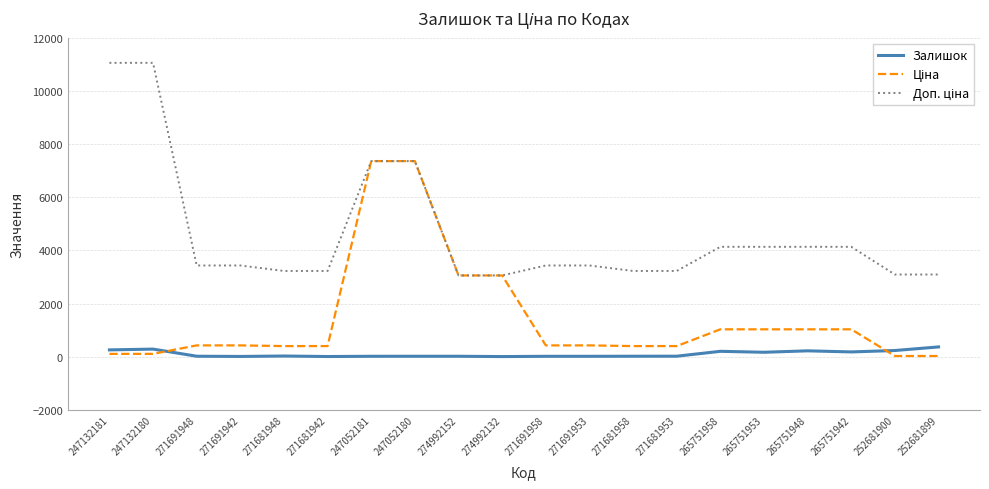

At which label does Залишок first exceed 23?

247132181